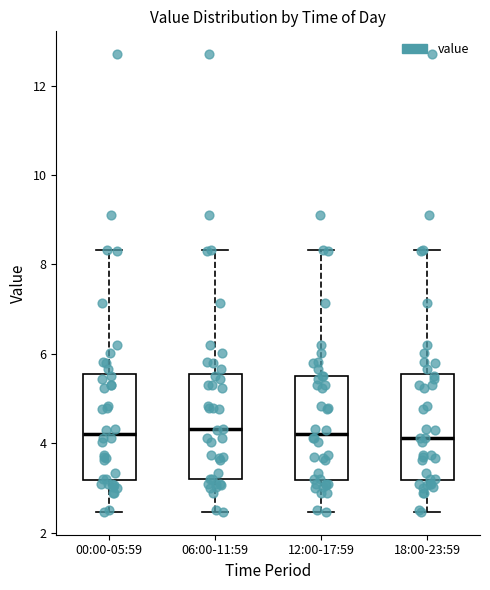

Where is the lower edge of the box for 12:00-17:59 on the y-axis? The values are not printed on the chart, so give them approximately, as read against the axis.

3.2